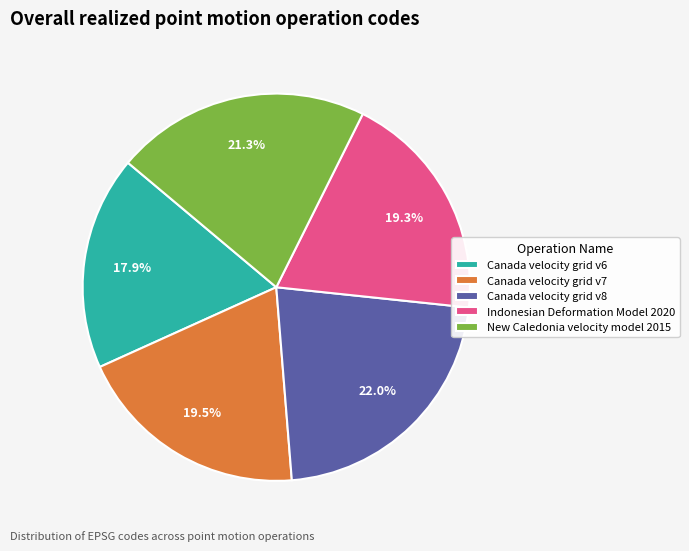

Is Canada velocity grid v8 the majority of the pie?

No